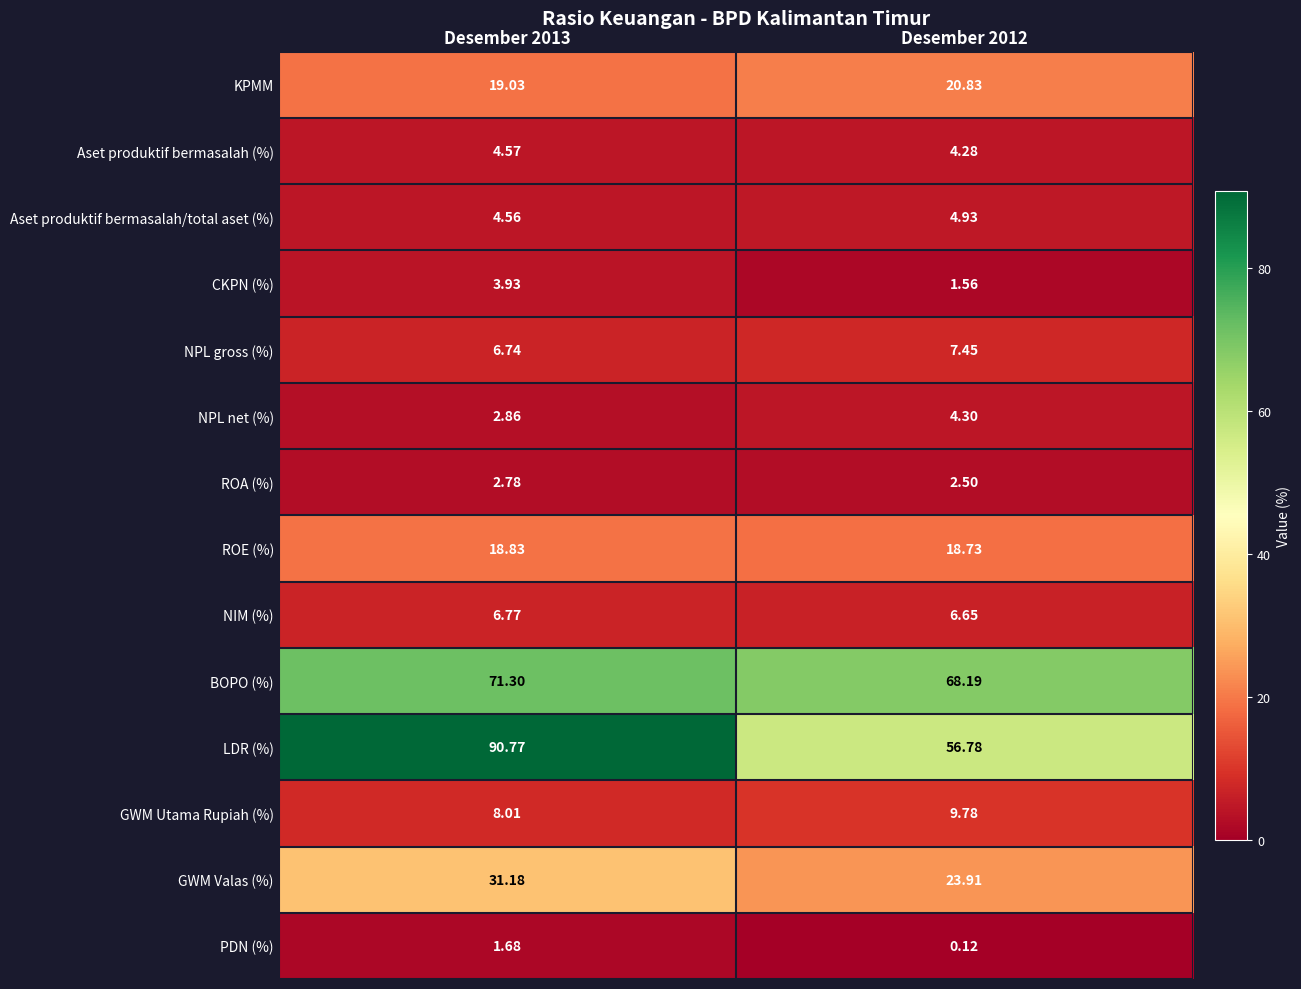

Rank the series by their maximum value, from highest to lowest.

LDR (%), BOPO (%), GWM Valas (%), KPMM, ROE (%), GWM Utama Rupiah (%), NPL gross (%), NIM (%), Aset produktif bermasalah/total aset (%), Aset produktif bermasalah (%), NPL net (%), CKPN (%), ROA (%), PDN (%)